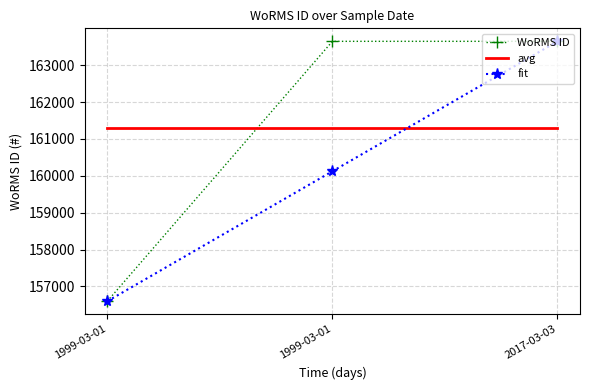

What is the minimum value shown in the chart?

156598.0